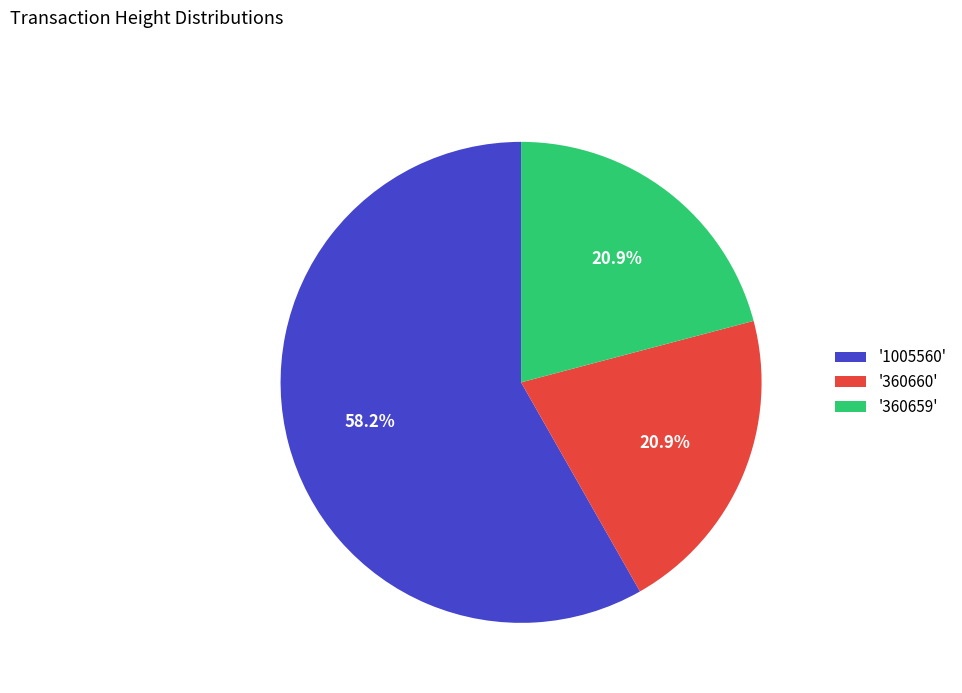

Which category has the biggest portion of the pie?

'1005560'